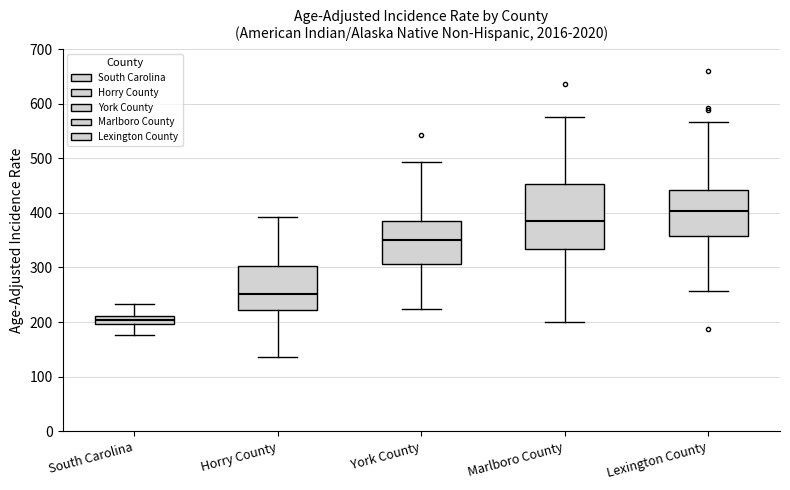

Reading left to right, transcribe this box plot: for each box, give where its median line is, the range the box spans, and where its two whiskers end, as read against the y-axis. The values are not printed on the chart, so give them approximately, as read against the axis.

South Carolina: median 200 (inside the box), box 200 to 210, whiskers 180 to 230
Horry County: median 250, box 220 to 300, whiskers 140 to 390
York County: median 350, box 310 to 390, whiskers 220 to 490
Marlboro County: median 390, box 330 to 450, whiskers 200 to 580
Lexington County: median 400, box 360 to 440, whiskers 260 to 570